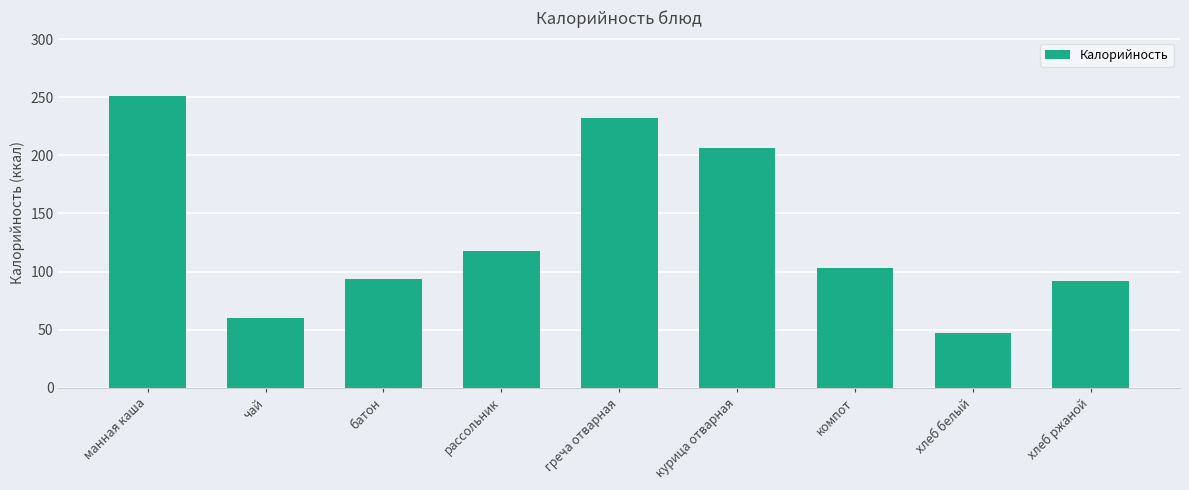

Does the chart contain any negative values?

No